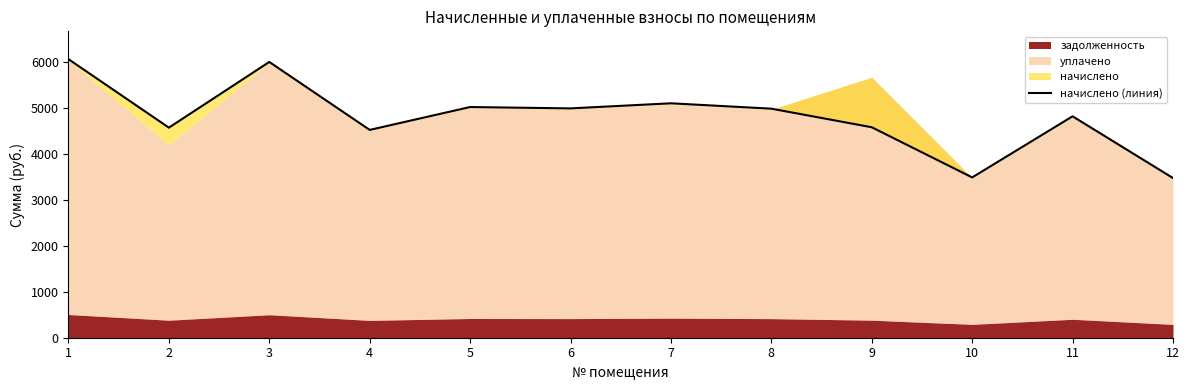

Count the number of categories in the chart.

12